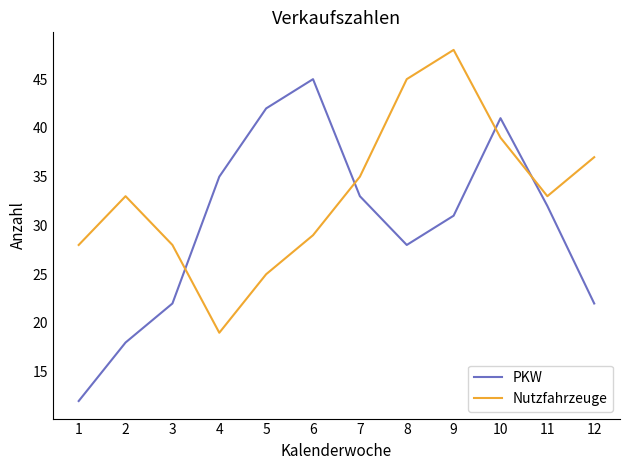

What is the sum of all Nutzfahrzeuge values?

399